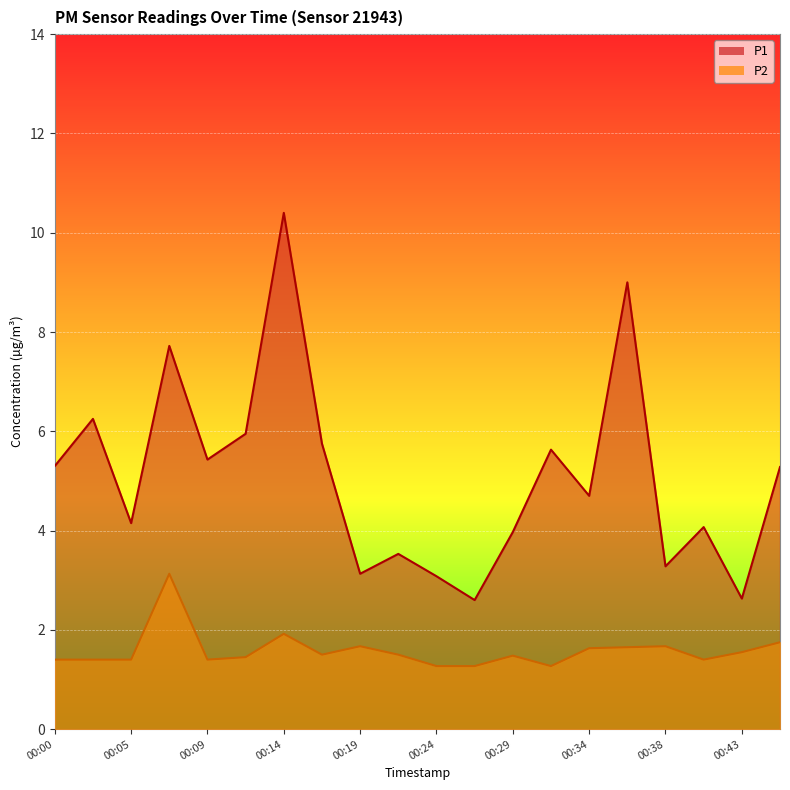

In P2, how many points are higher than both neighbors (excluding endpoints)?

5